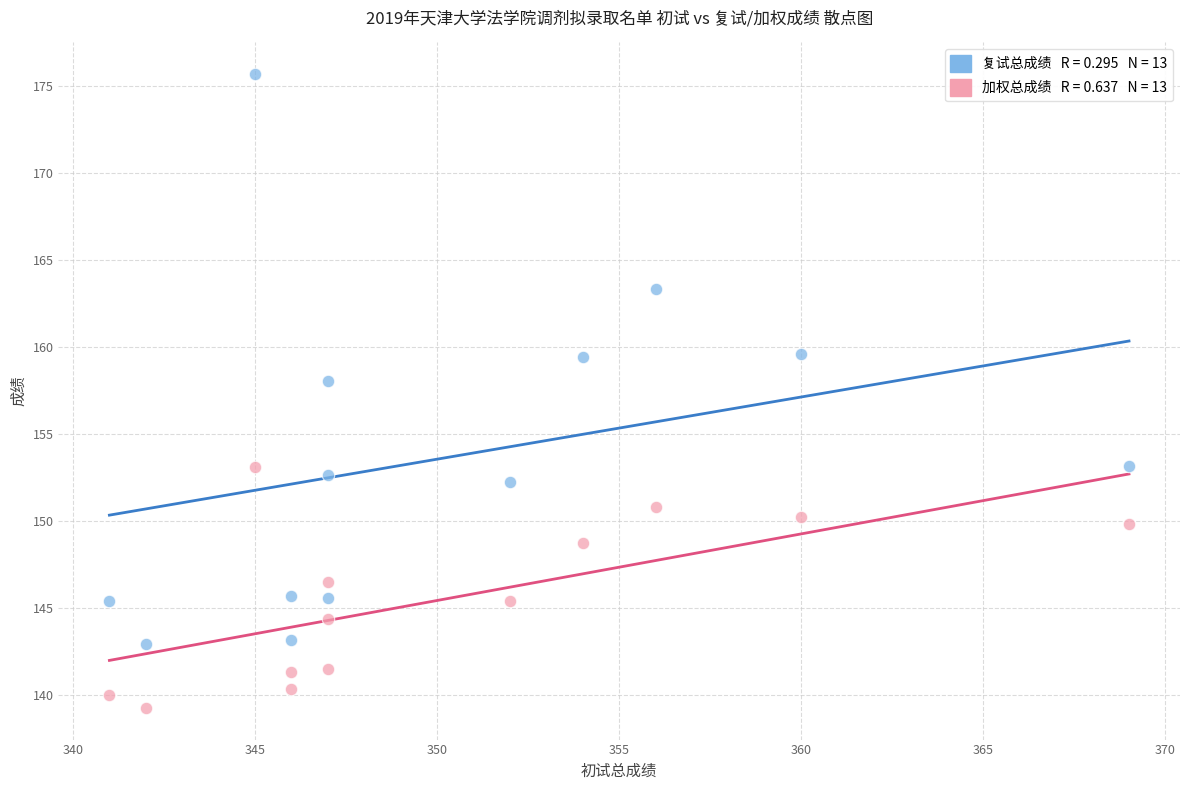

Across all data points, what is the range of X values (max minus min)?

28.0